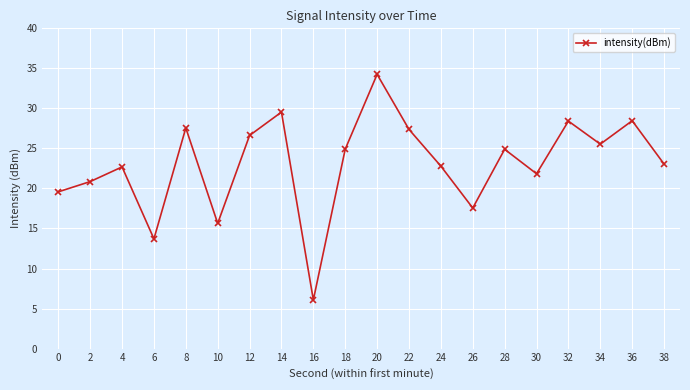

Is it true that the value at 14 is 29.5?

True